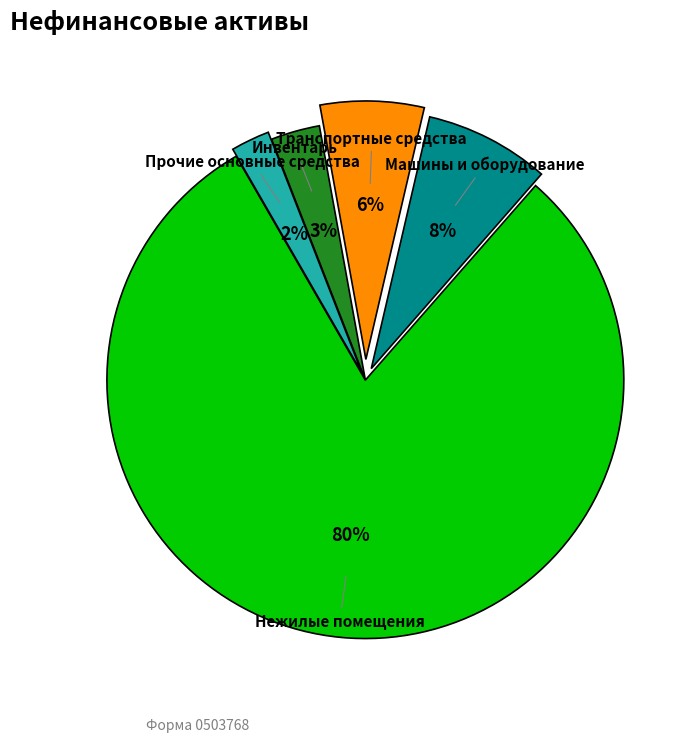

The Машины и оборудование slice represents 1% of the pie. True or false?

False